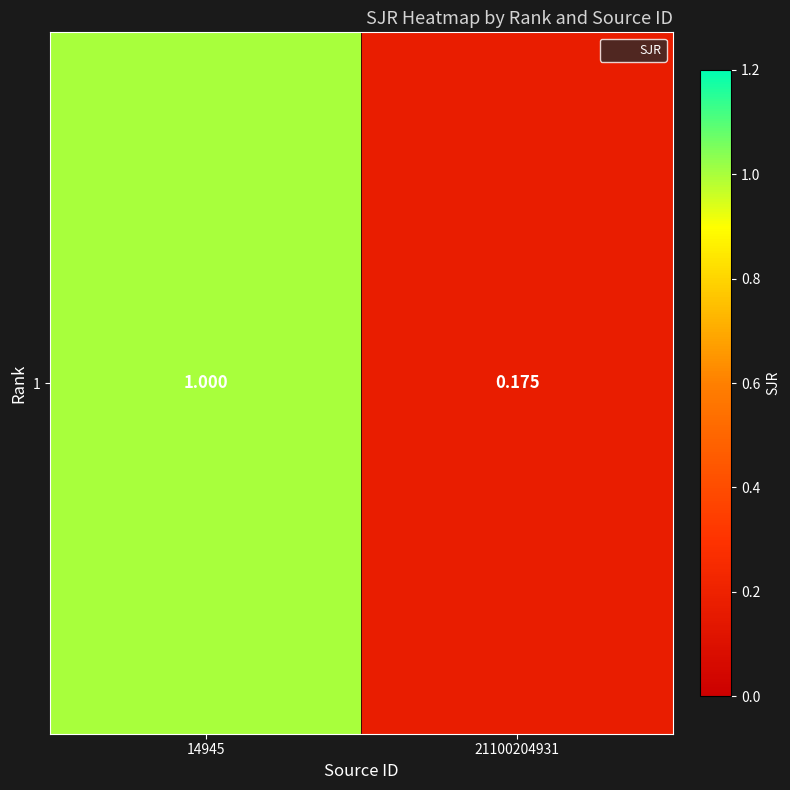

How many data points does each series have?

2